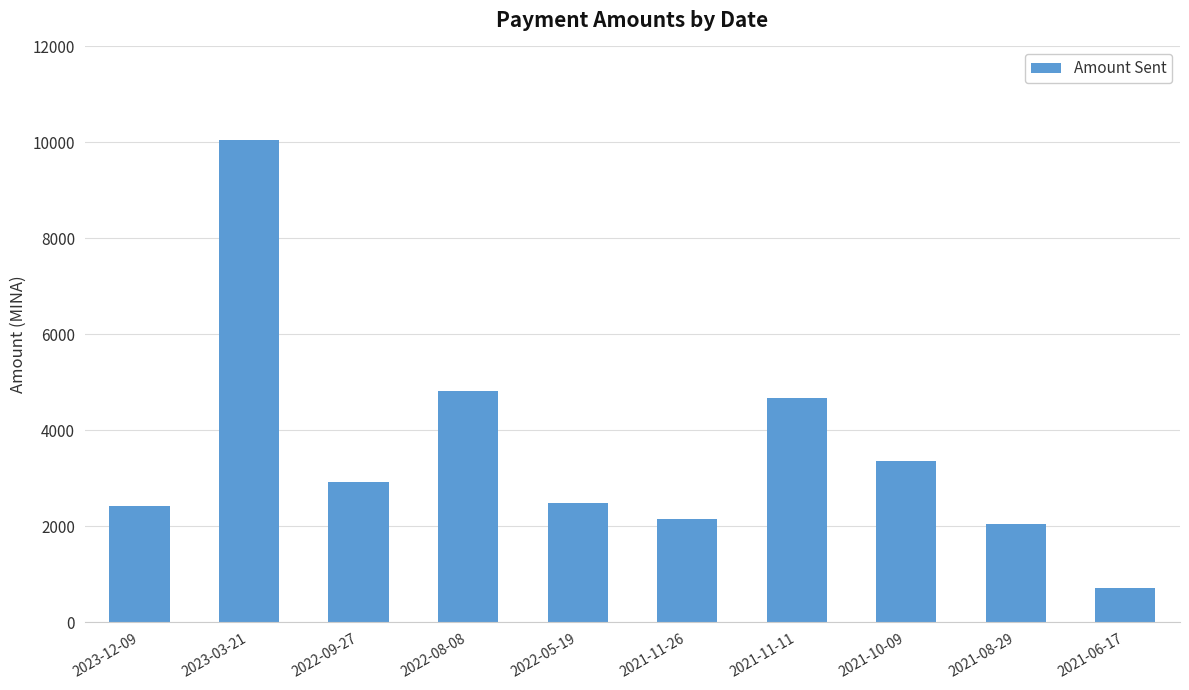

What value does the data have at 2022-09-27?

2920.0